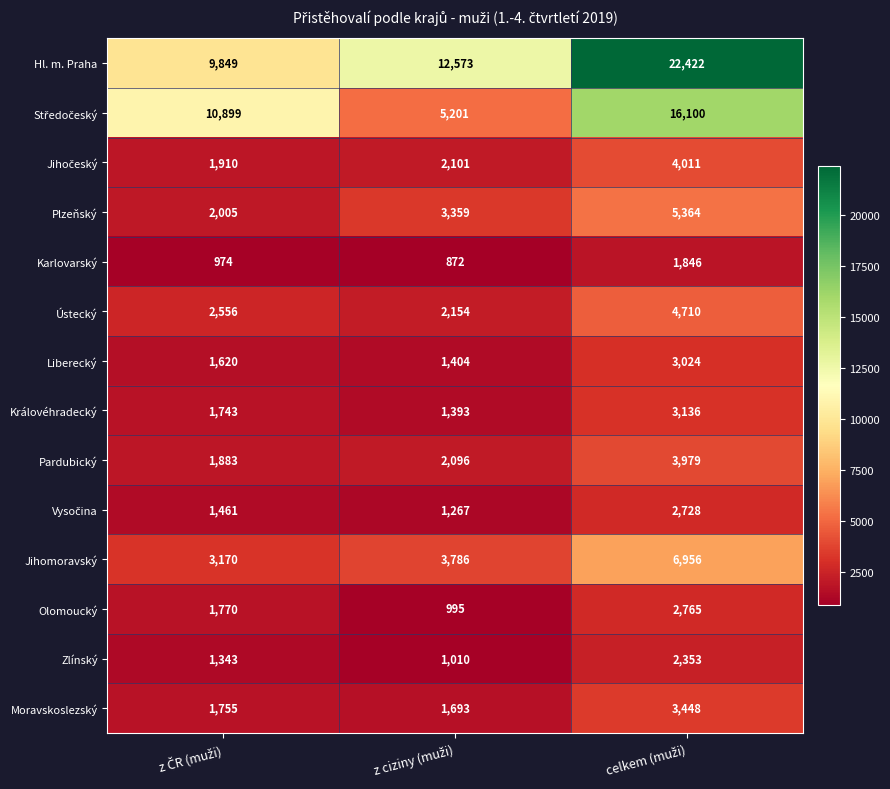

Which series has the largest range (max minus min)?

Hl. m. Praha